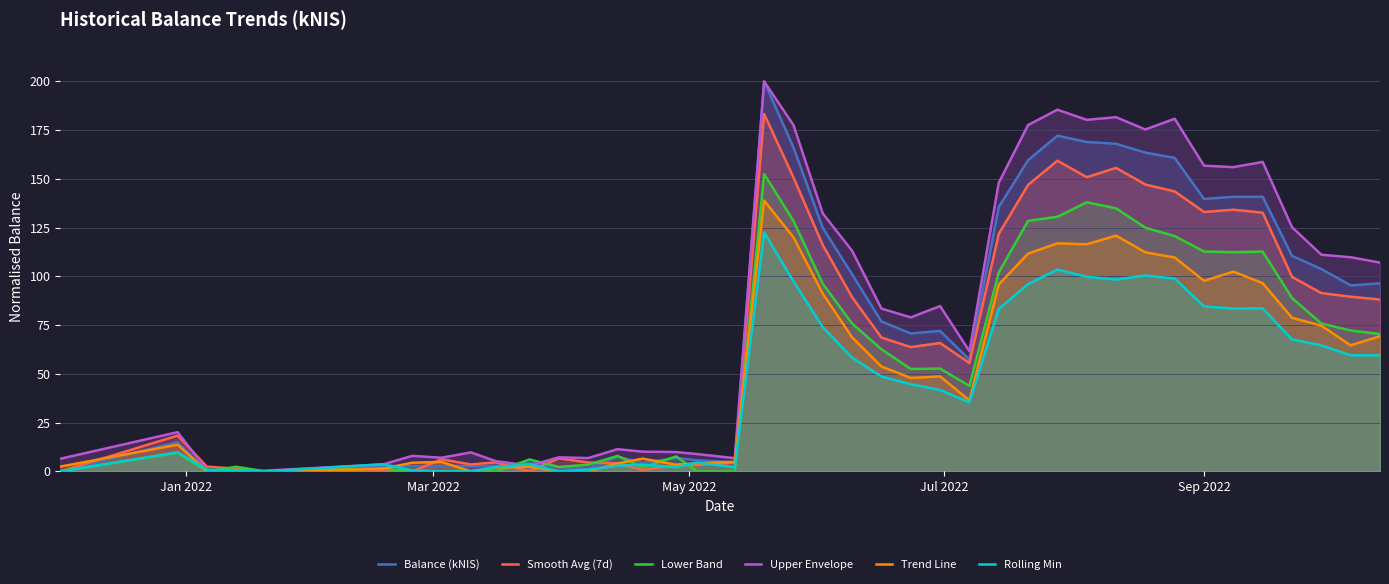

Which series has the largest total across all categories?

Upper Envelope